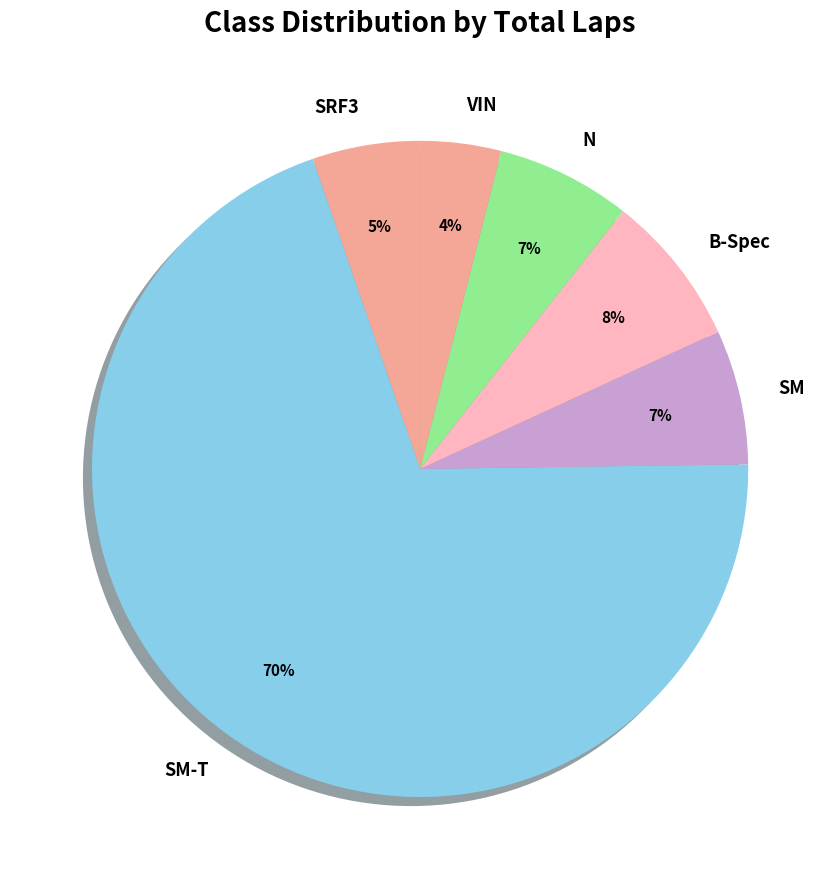

True or false: SM-T accounts for 70% of the total.

True